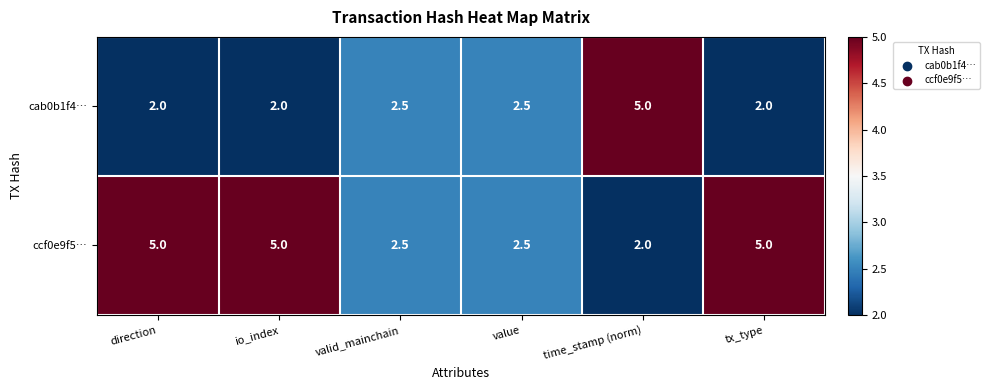

Count the ccf0e9f5… values in the range 2 to 5.

6